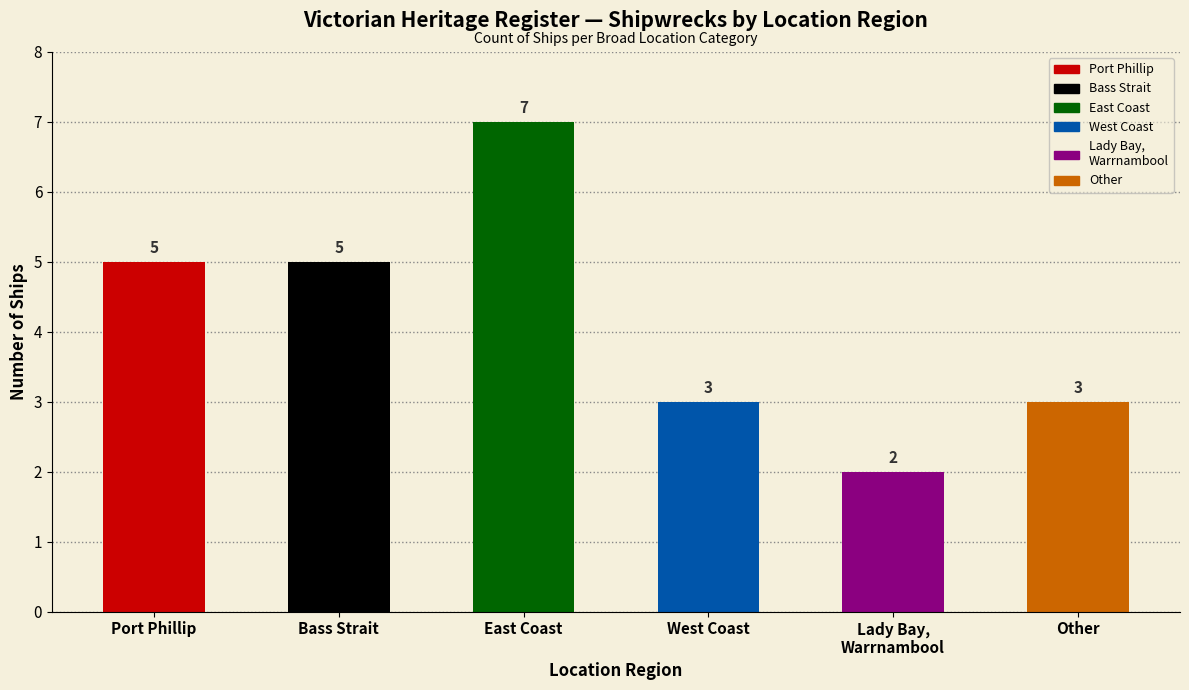

What is the label of the 5th bar from the left?

Lady Bay,
Warrnambool